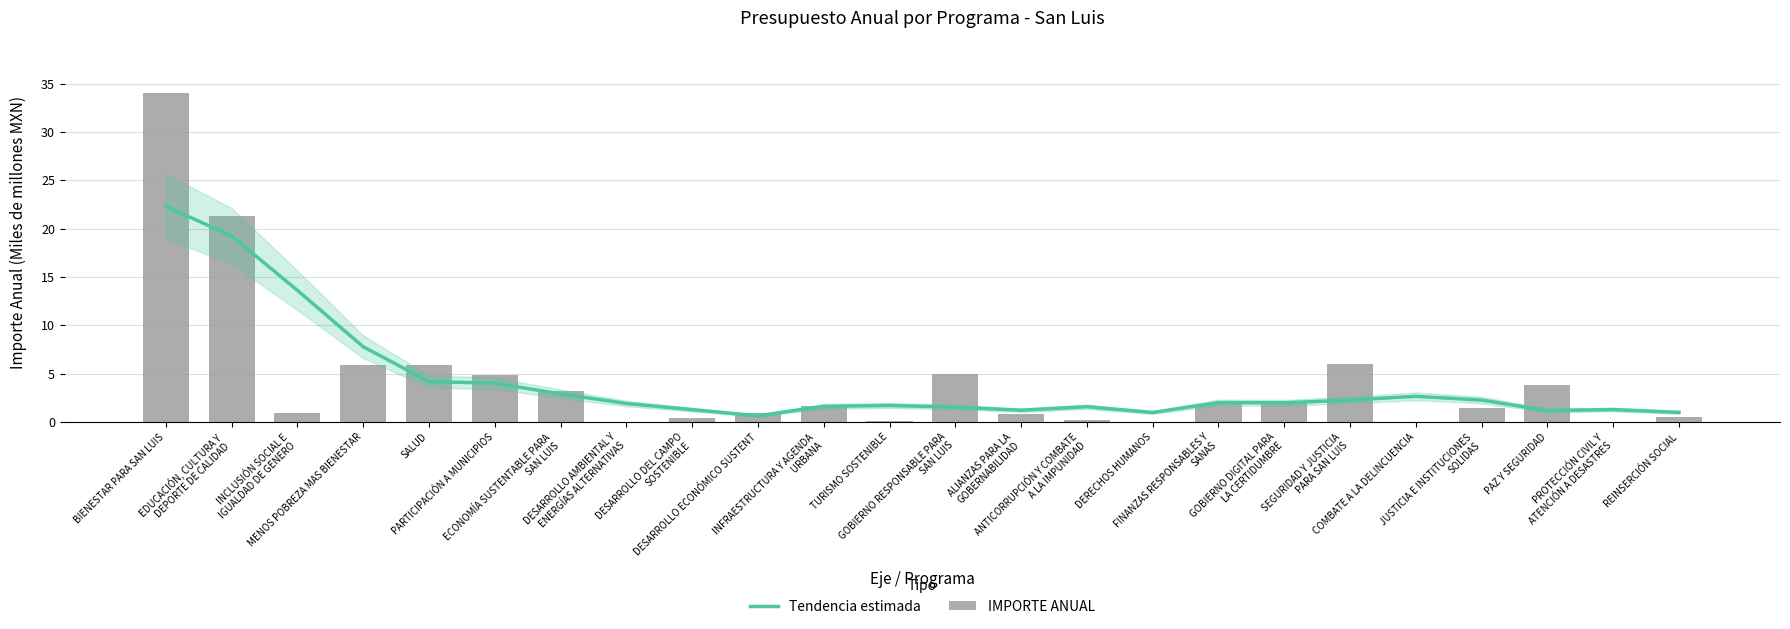

Where is Tendencia estimada nearest to the value 11?

INCLUSIÓN SOCIAL E
IGUALDAD DE GENERO